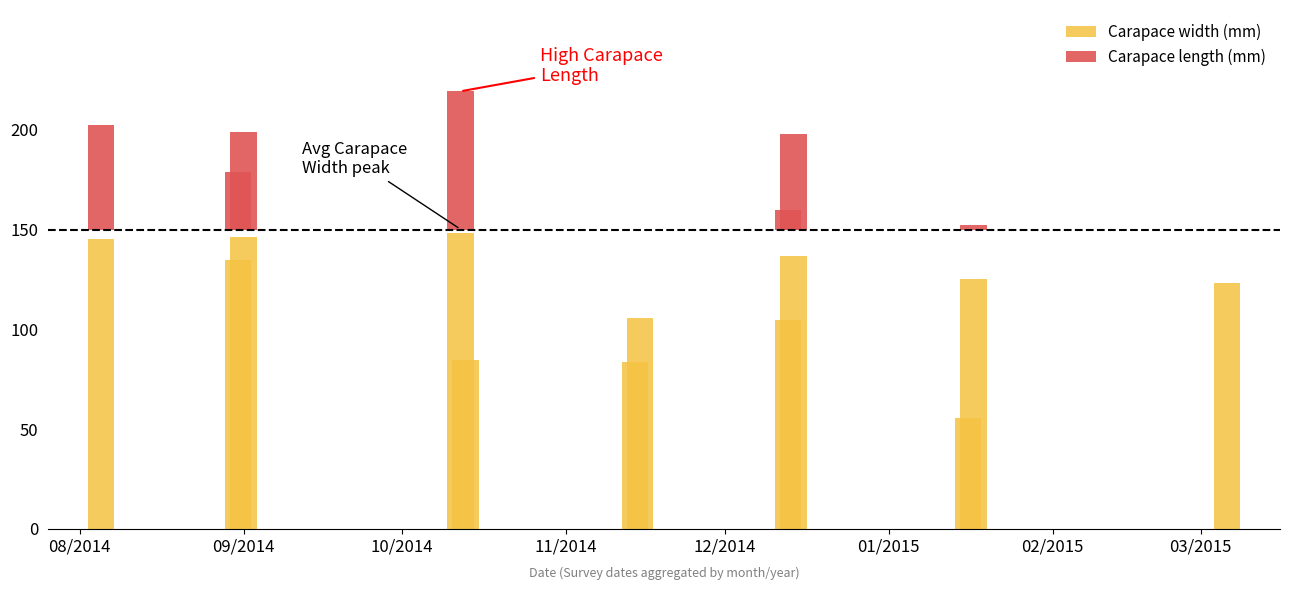

Where does the Carapace length (mm) series first go above 9?

08/2014